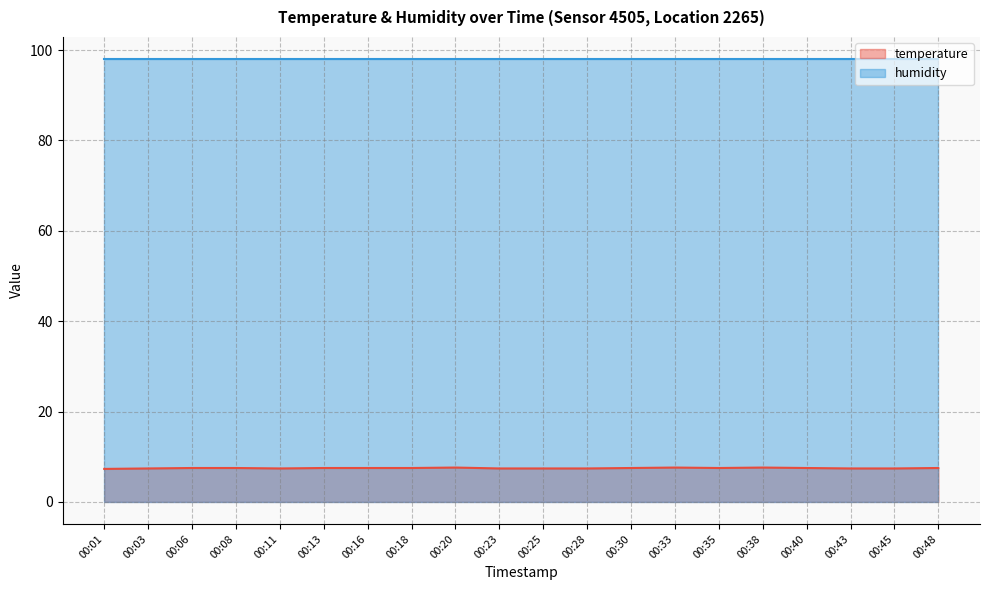

What is the change in value from 00:01 to 00:13?

+0.2